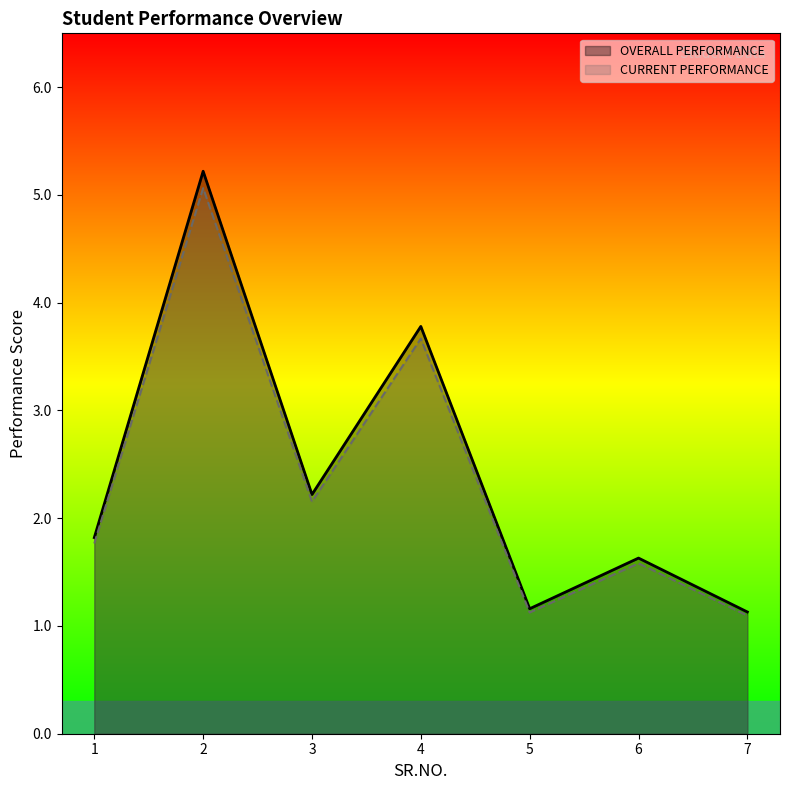

What is the value of the CURRENT PERFORMANCE point at the 6th from the left?

1.6